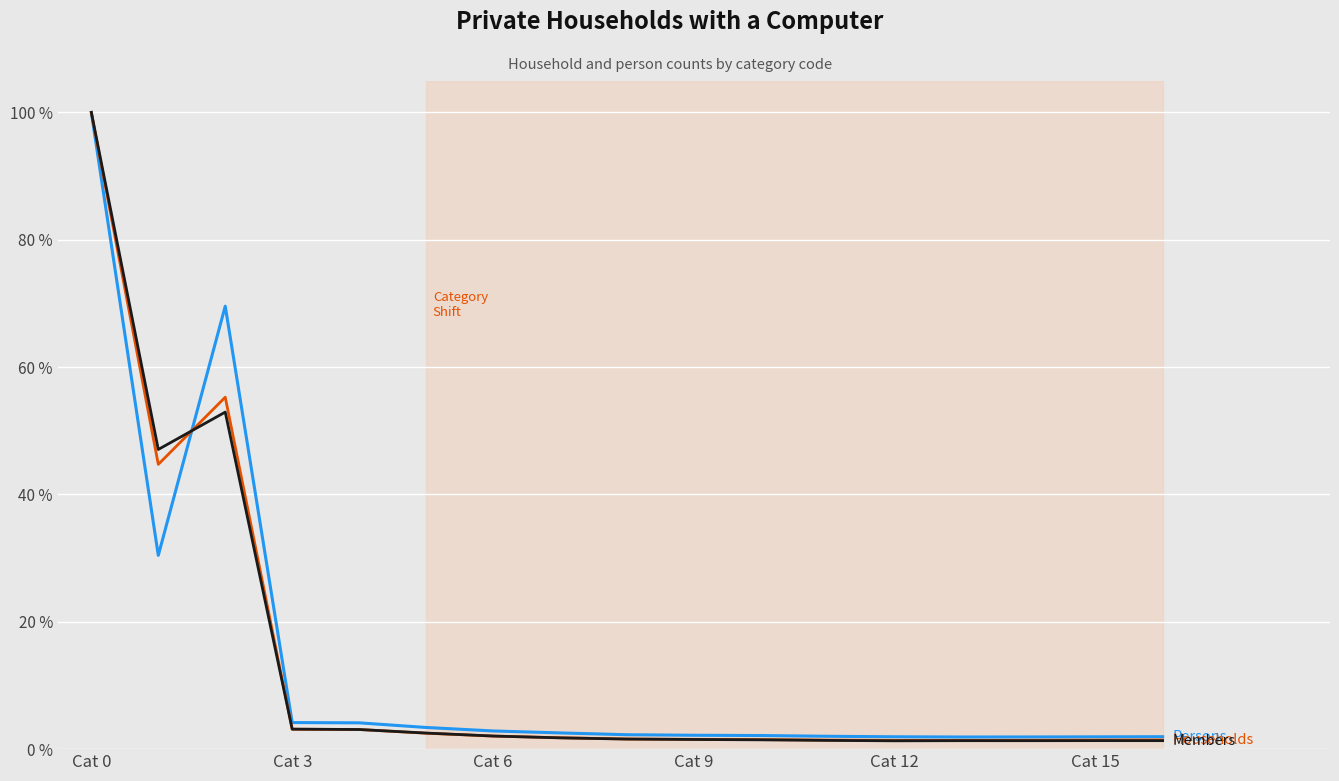

What is the maximum value shown in the chart?

100.0